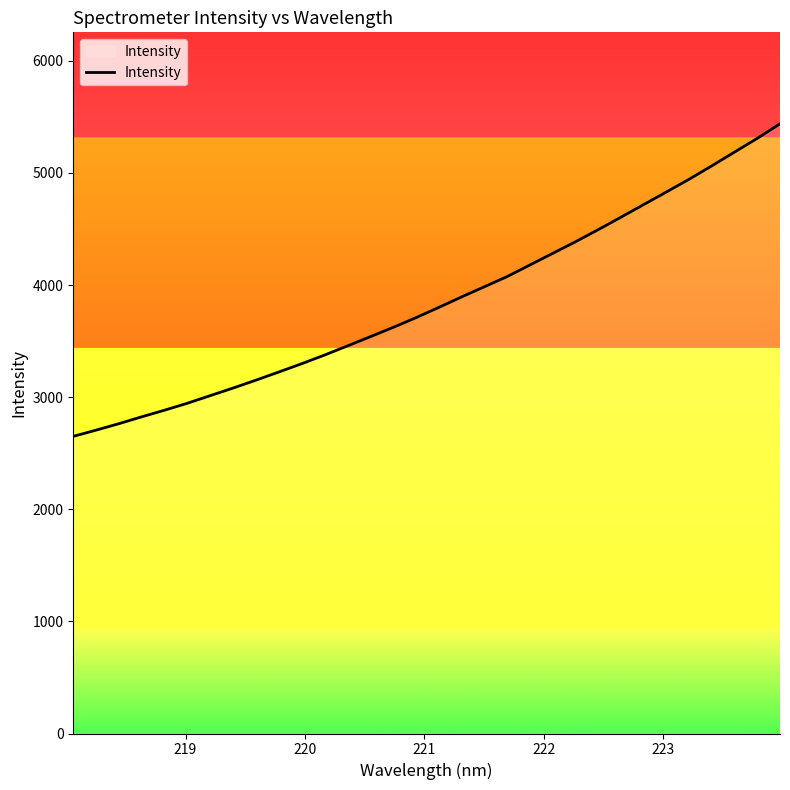

What is the label of the 3rd point from the left?

220